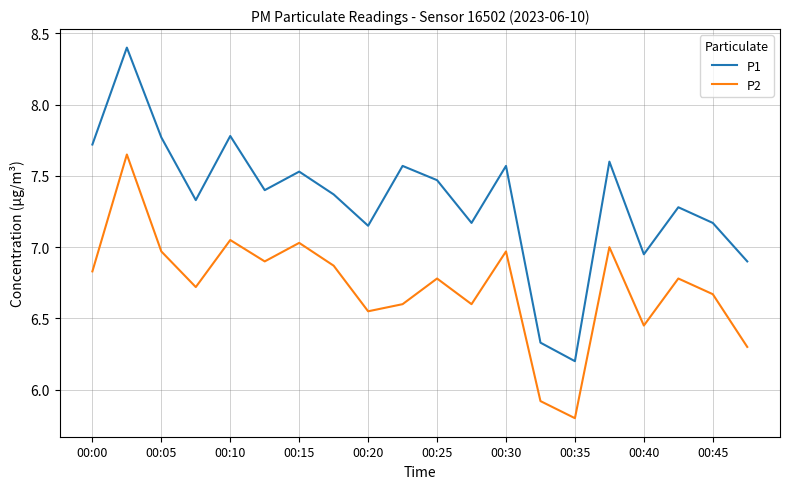

How many categories are shown in the chart?

20